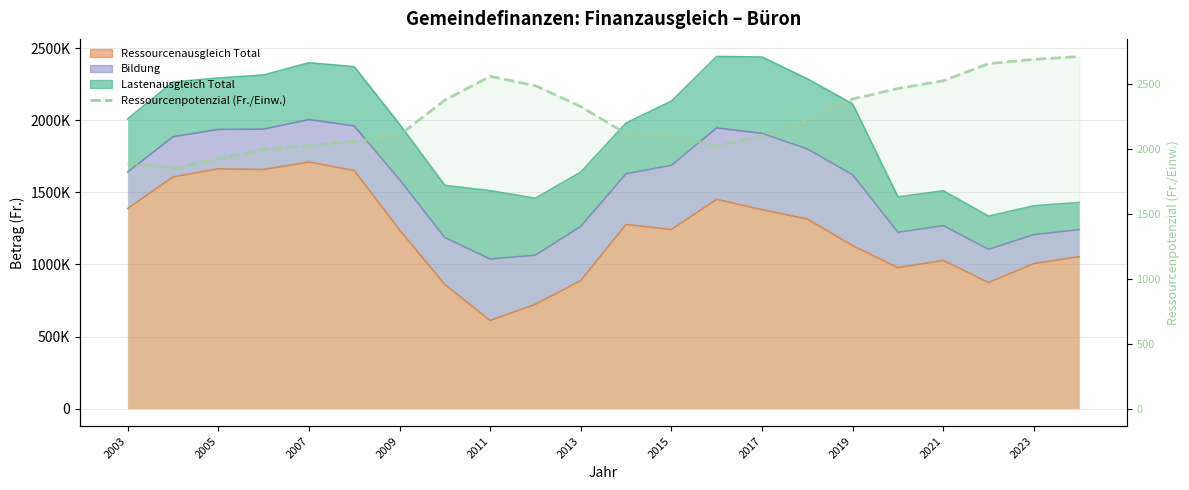

Reading right to left, list all the values displayed in this chart.

2715	2693	2660	2528	2468	2388	2224	2105	2025	2105	2120	2329	2490	2562	2378	2110	2060	2028	1999	1926	1855	1895